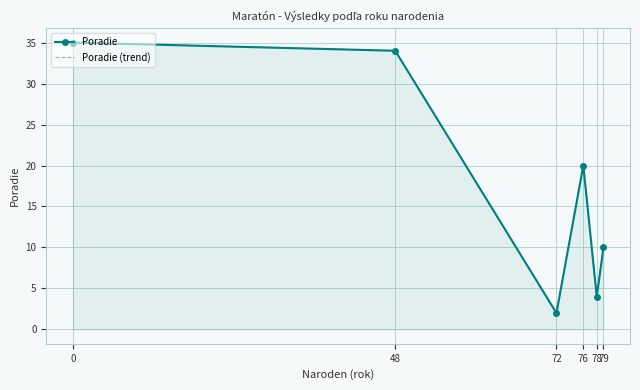

Is it true that Poradie (trend) equals 32 at 76?

False